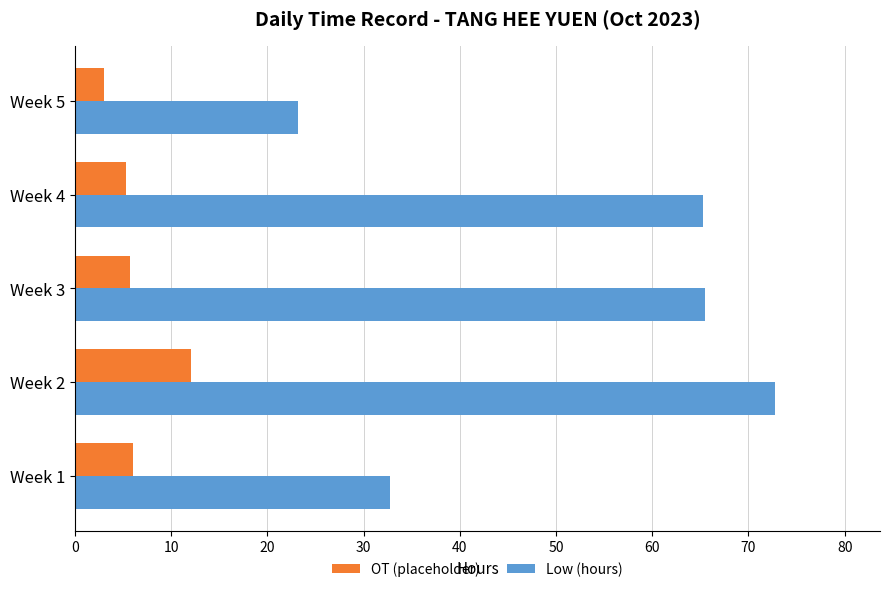

Which series has the widest spread of values?

Low (hours)